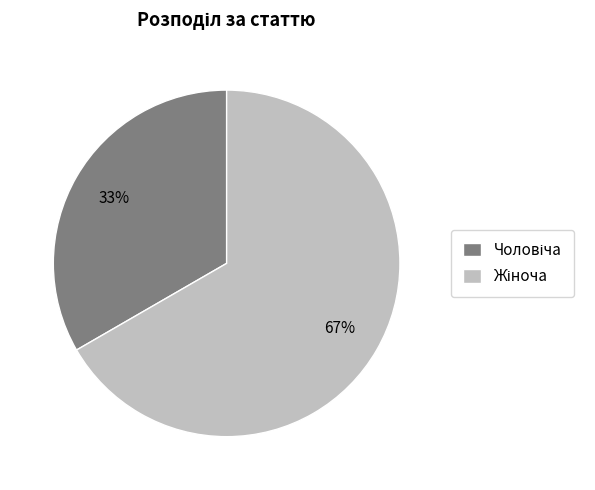

Is there a majority slice in this chart?

Yes